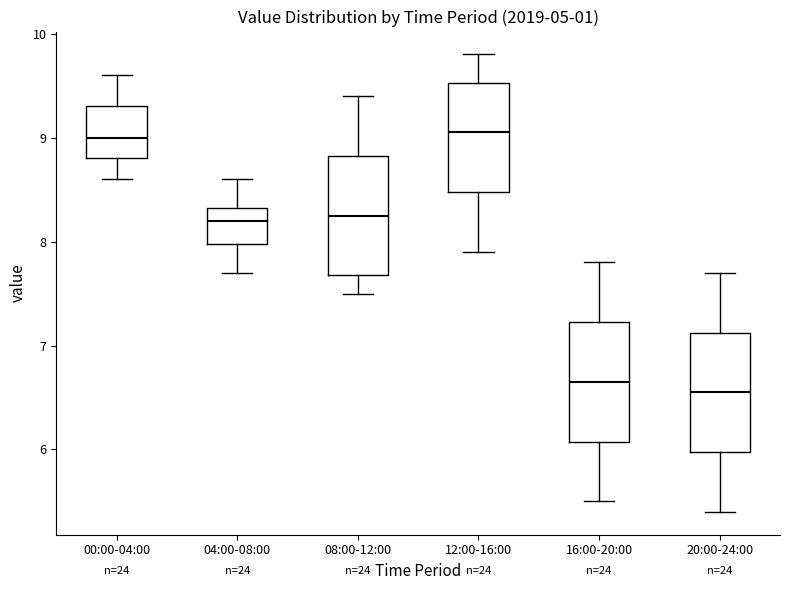

Reading left to right, read every box against the y-axis: the position of its median line, the range the box covers, and the ends of its whiskers. The values are not printed on the chart, so give them approximately, as read against the axis.

00:00-04:00: median 9.0, box 8.8 to 9.3, whiskers 8.6 to 9.6
04:00-08:00: median 8.2, box 8.0 to 8.3, whiskers 7.7 to 8.6
08:00-12:00: median 8.3, box 7.7 to 8.8, whiskers 7.5 to 9.4
12:00-16:00: median 9.1, box 8.5 to 9.5, whiskers 7.9 to 9.8
16:00-20:00: median 6.7, box 6.1 to 7.2, whiskers 5.5 to 7.8
20:00-24:00: median 6.6, box 6.0 to 7.1, whiskers 5.4 to 7.7